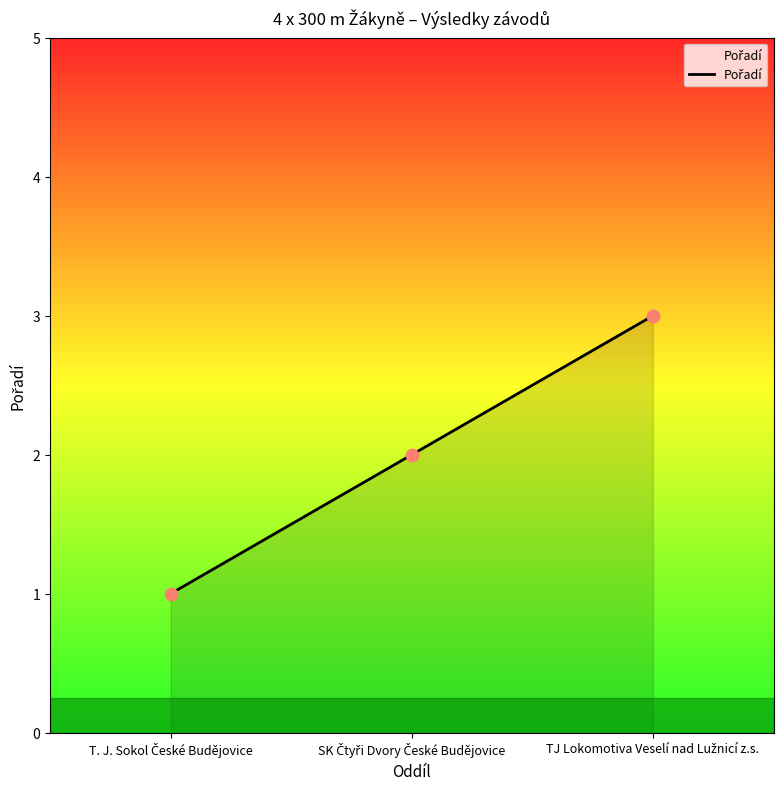

What is the maximum value shown in the chart?

3